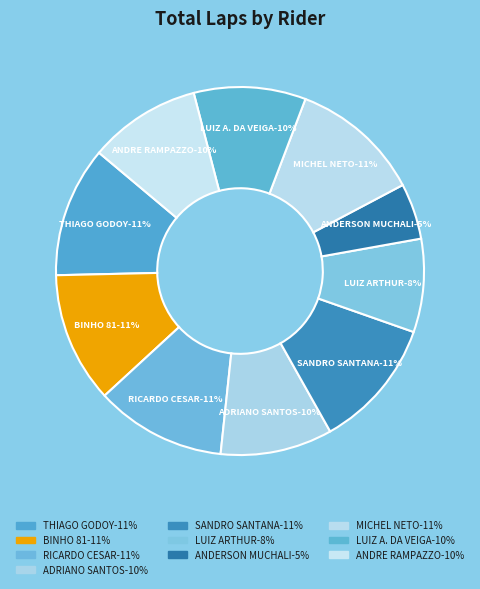

Combined, what portion of the pie is BINHO 81 and ADRIANO SANTOS?

21.3%